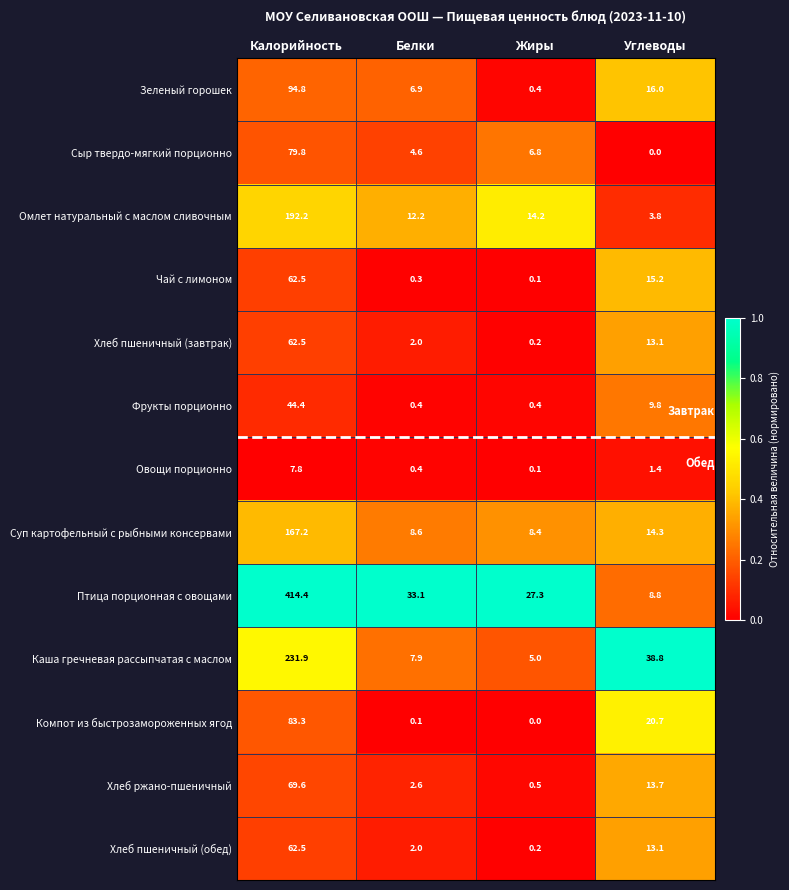

Which series has the largest total across all categories?

Птица порционная с овощами